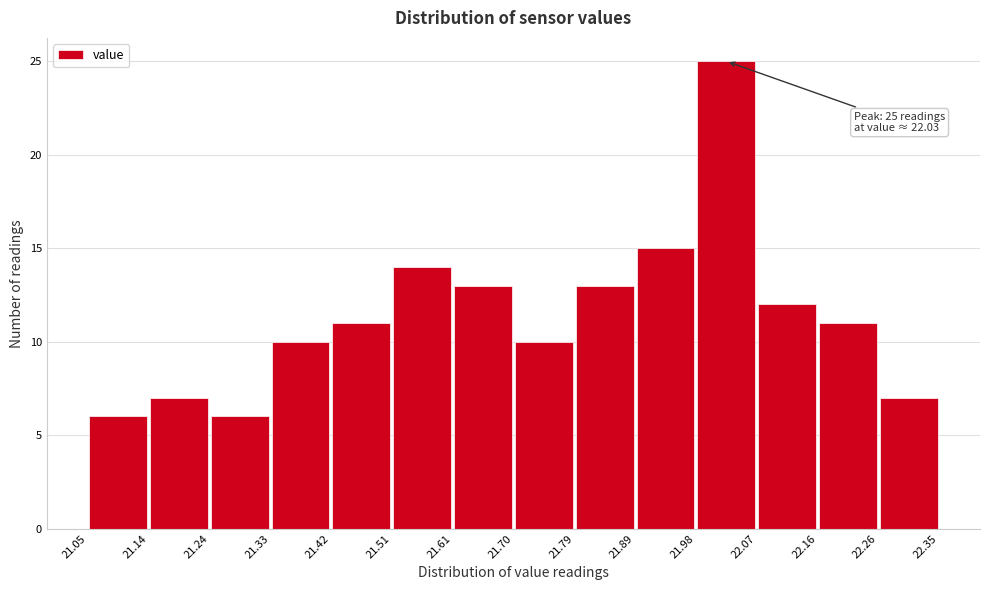

Over which range of the x-axis is the bar tallest?

21.98 to 22.07